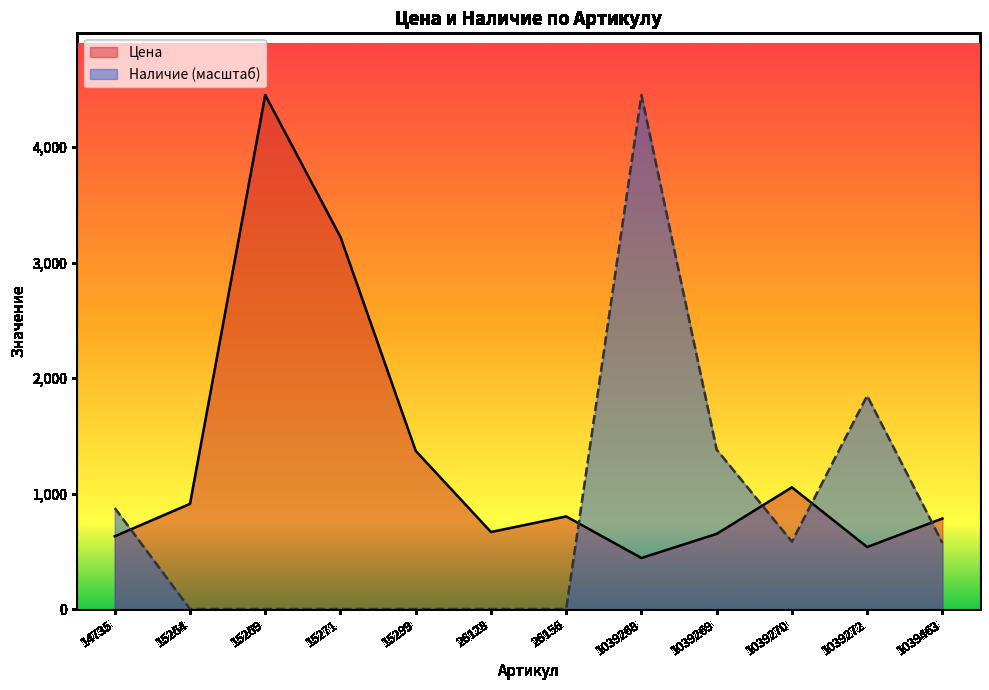

Where do Наличие and Цена first cross each other?

14735 and 15264